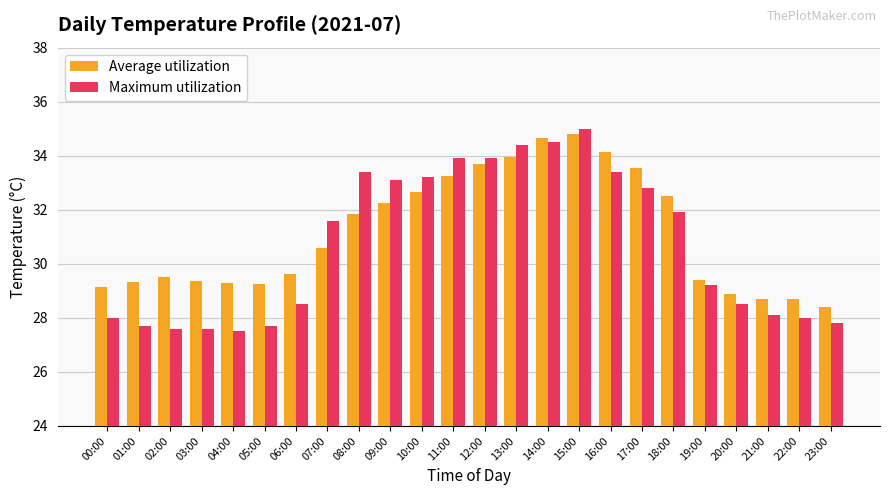

What position from the left is 04:00?

5